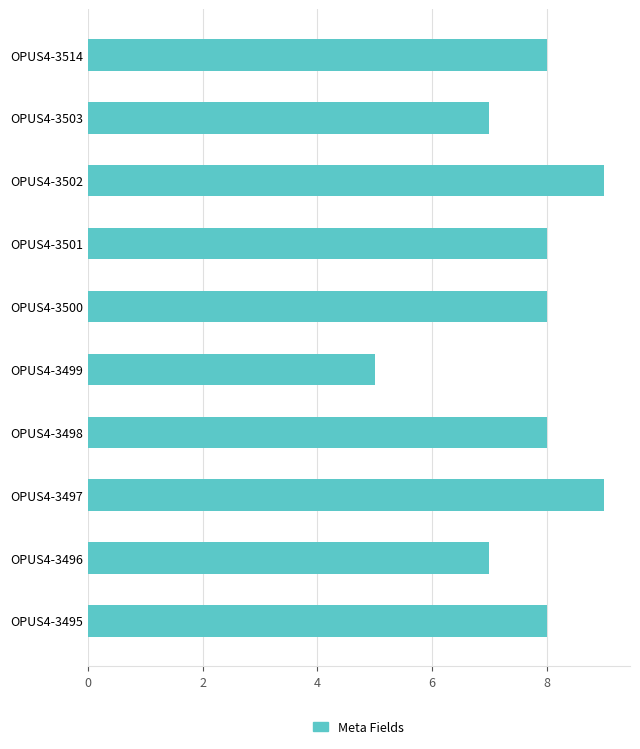

What is the smallest value displayed?

5